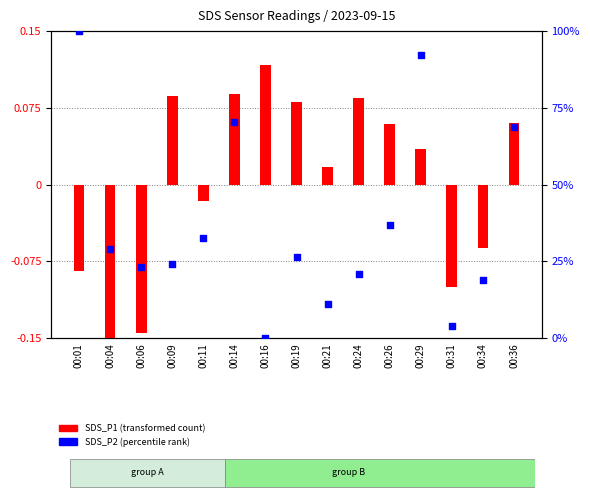

Which series reaches the maximum Y coordinate?

SDS_P2 (percentile rank)